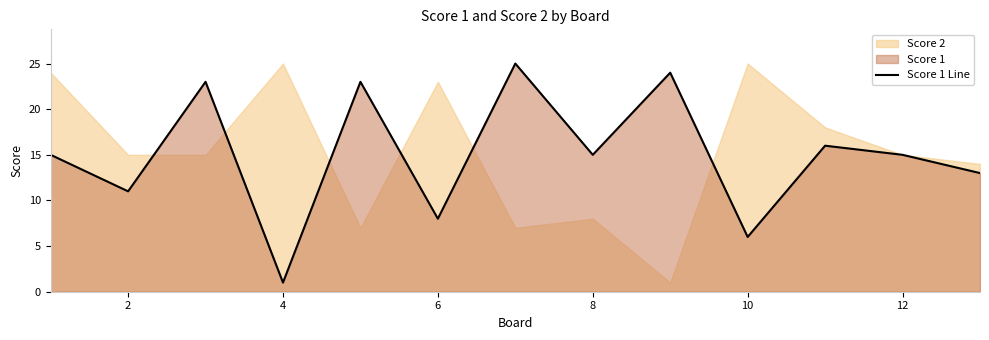

The Score 1 Line series shows 1 at 4. True or false?

True